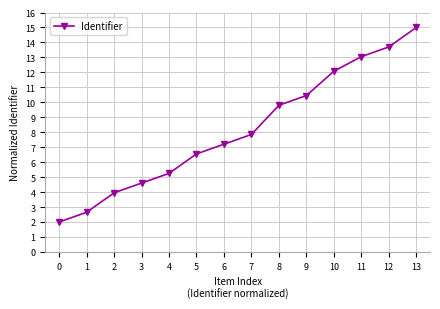

What is the maximum value shown in the chart?

15.0